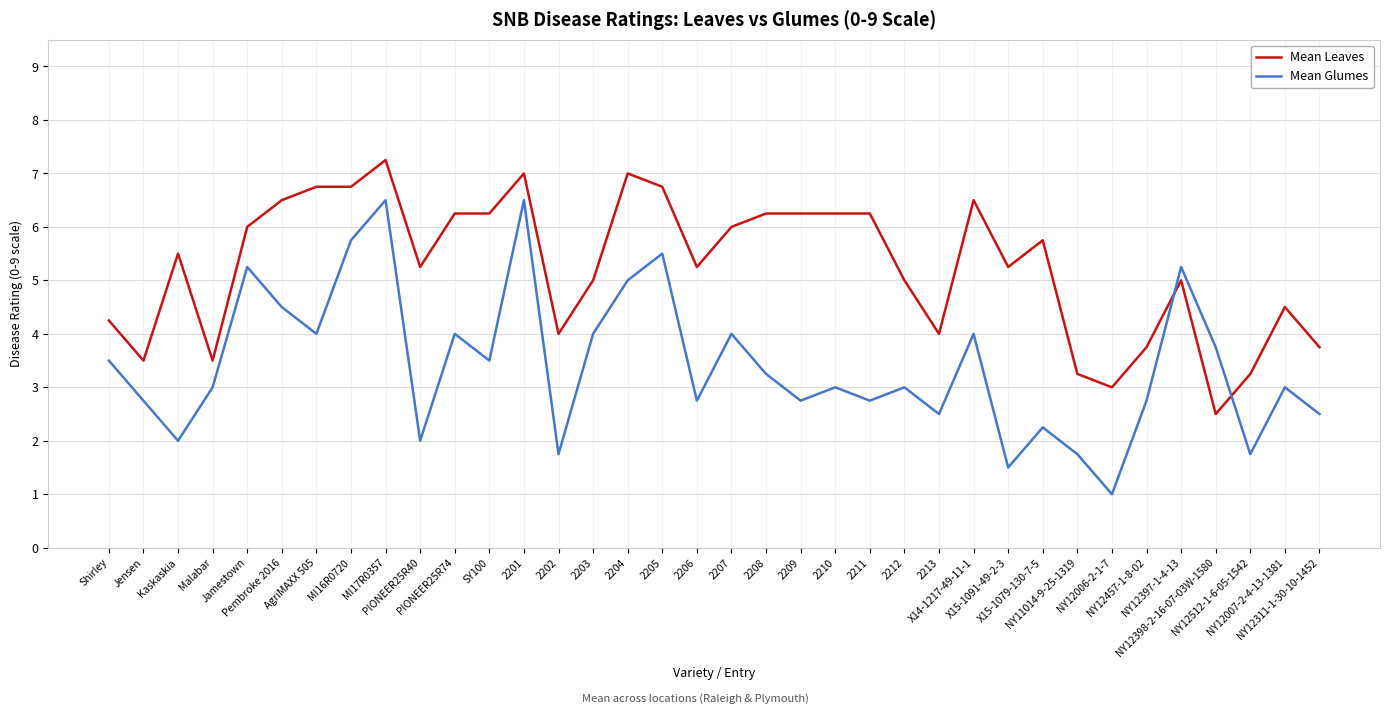

Rank the series by their maximum value, from highest to lowest.

Mean Leaves, Mean Glumes